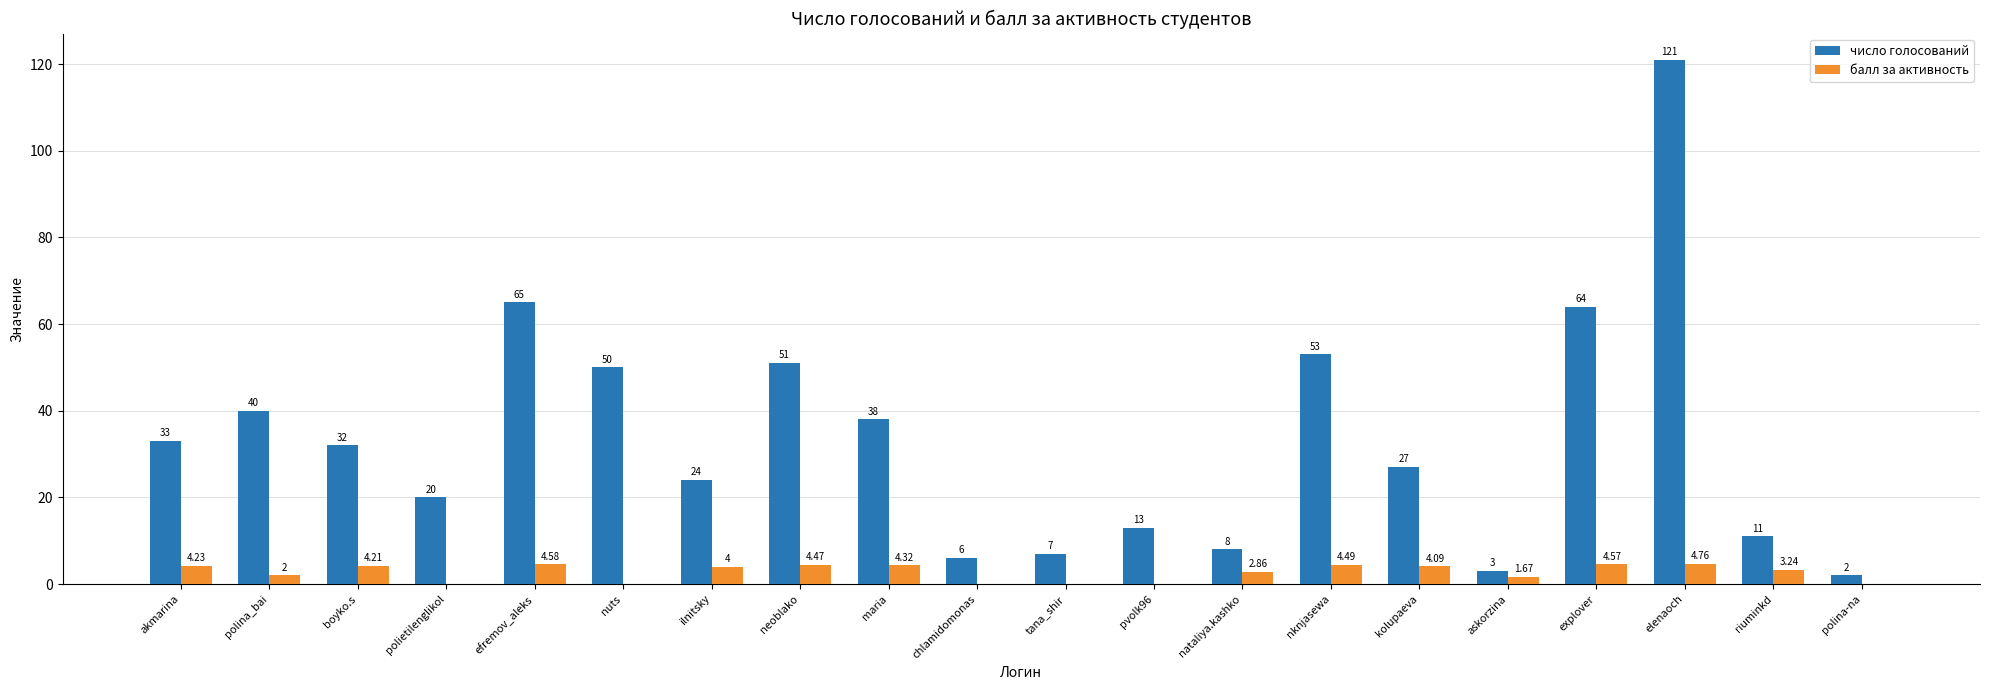

Is it true that балл за активность equals 0.0 at chlamidomonas?

True